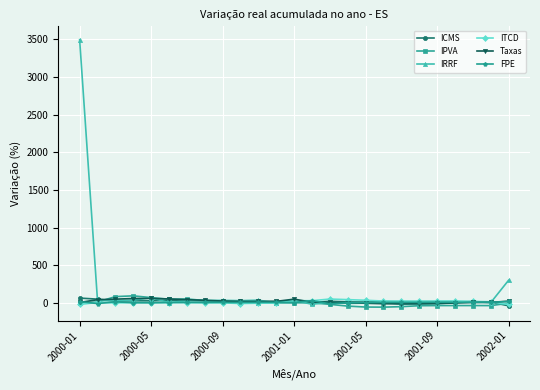

What is the difference between the maximum and minimum values in the ITCD series?

71.9